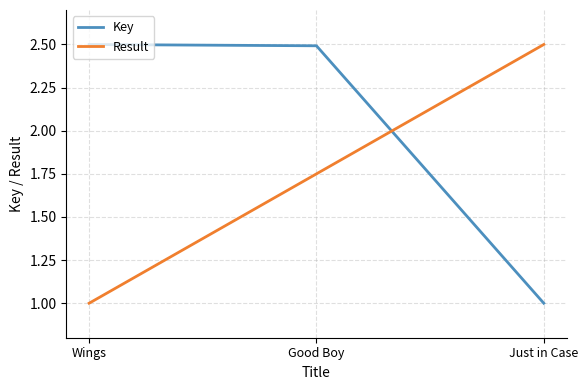

Which category has the lowest value in the Result series?

Wings